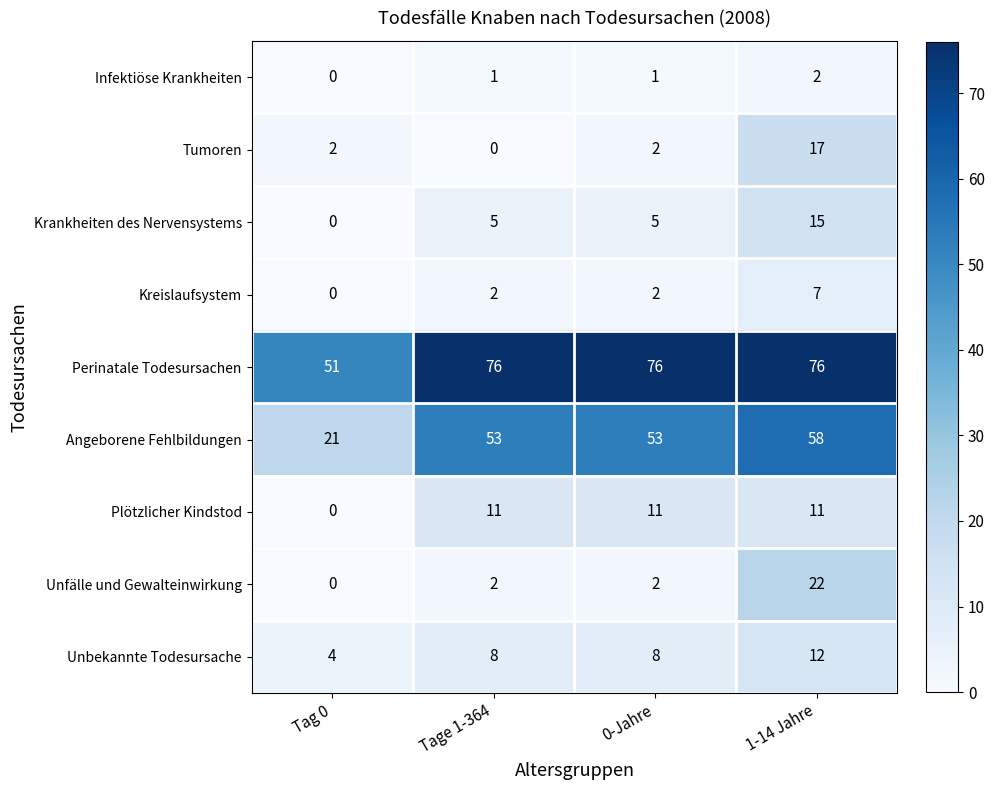

Which series has the widest spread of values?

Angeborene Fehlbildungen